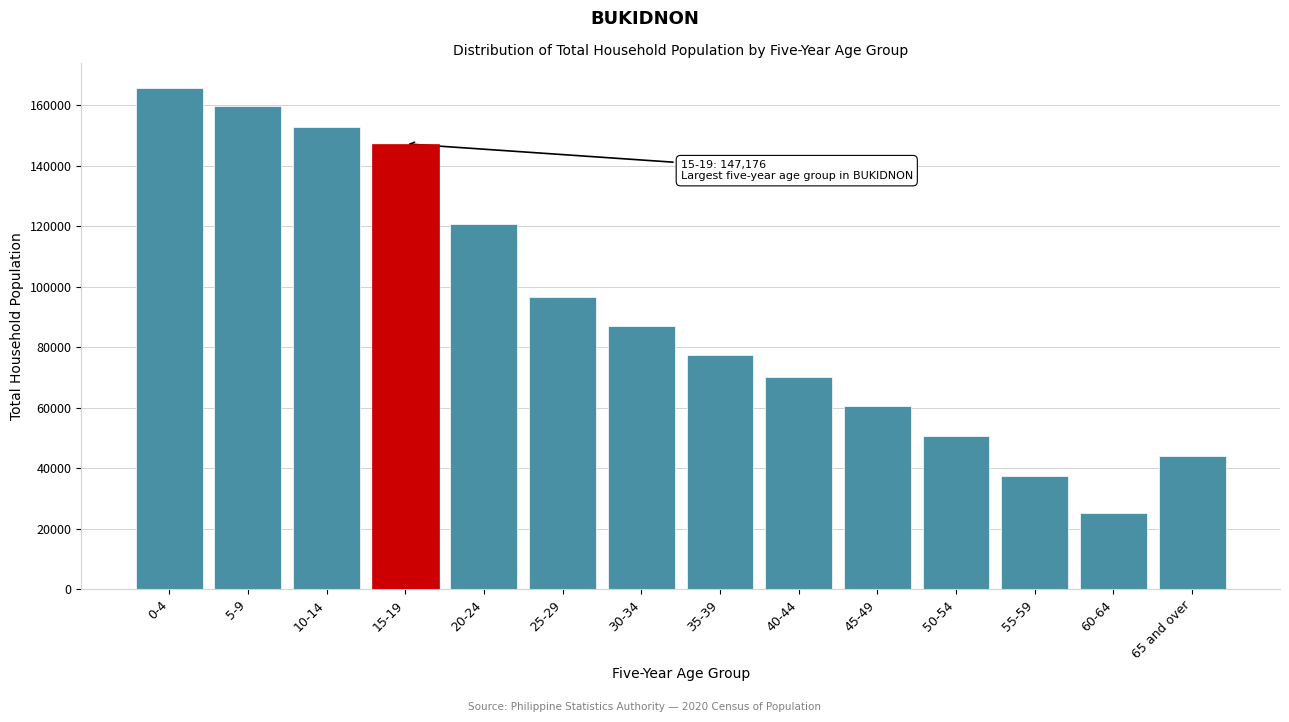

Reading right to left, what are all the values shown in this chart?

44110	25268	37473	50657	60429	70190	77283	87014	96559	120800	147176	152866	159561	165491